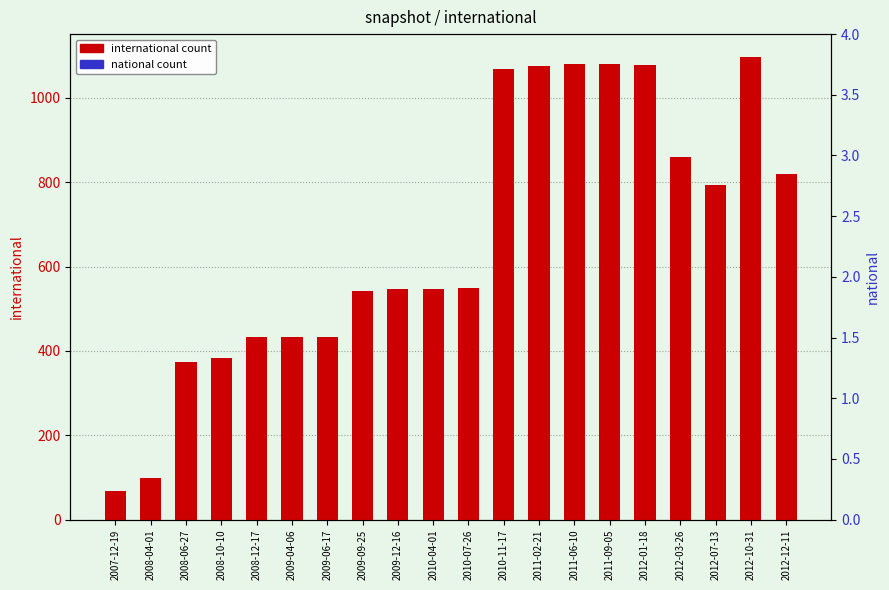

Which category has the highest value in the national count series?

2007-12-19